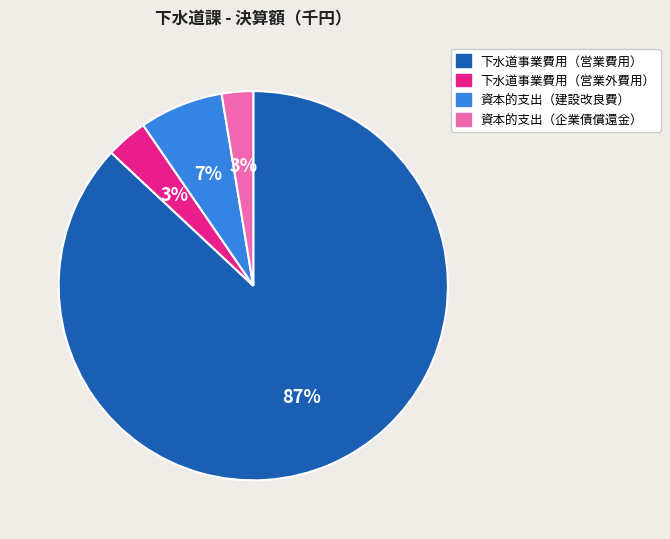

The 資本的支出（企業債償還金） slice represents 11% of the pie. True or false?

False